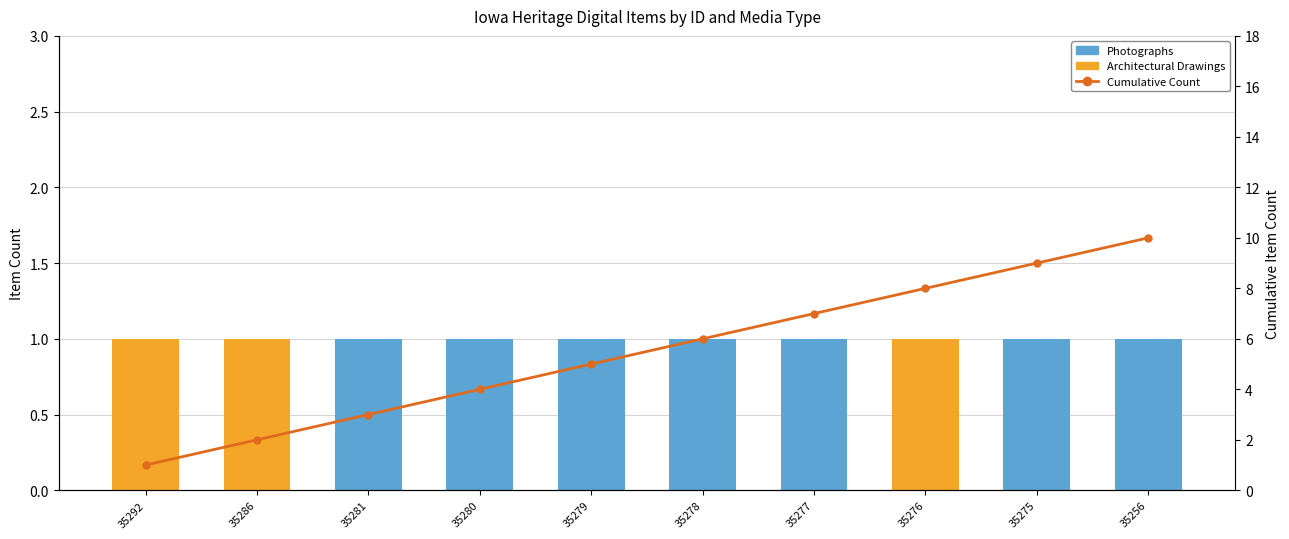

Which series has the largest range (max minus min)?

Cumulative Count